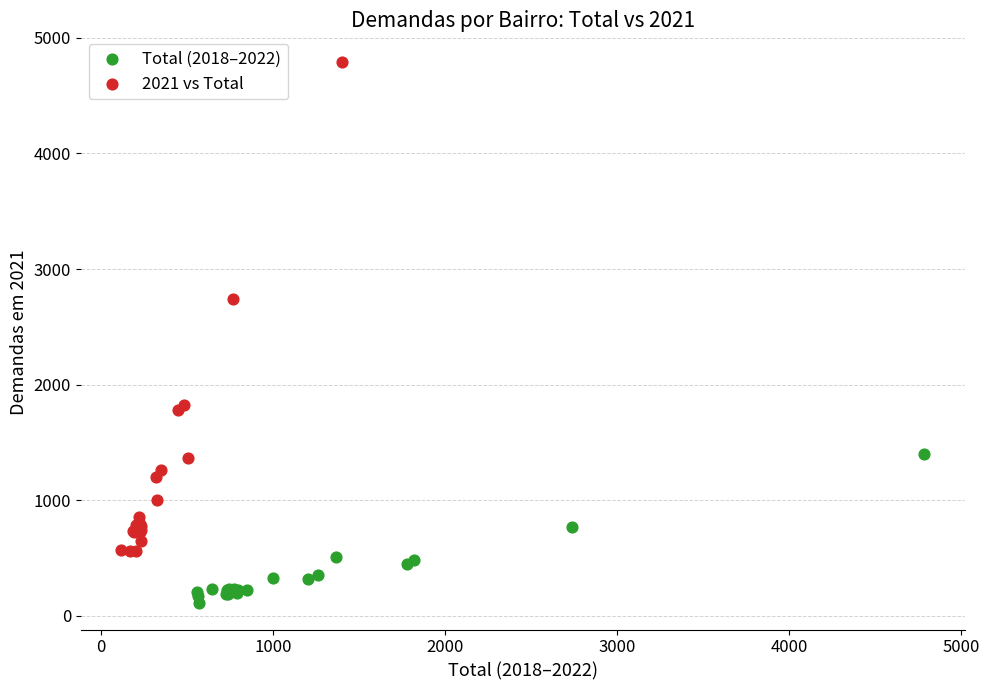

Which series contains the highest Y value?

2021 vs Total